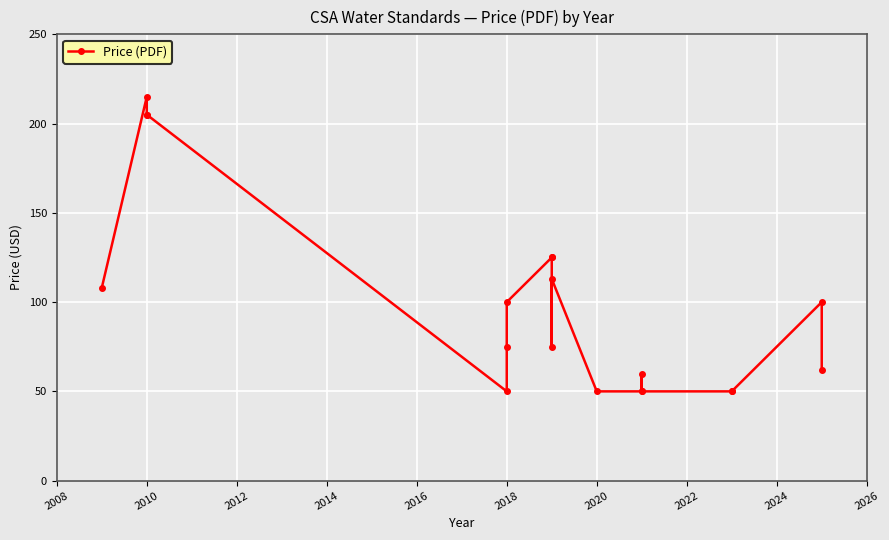

Reading left to right, extract all data points from this chart.

108	215	205	205	50	75	100	125	125	75	113	50	50	60	50	50	50	100	62